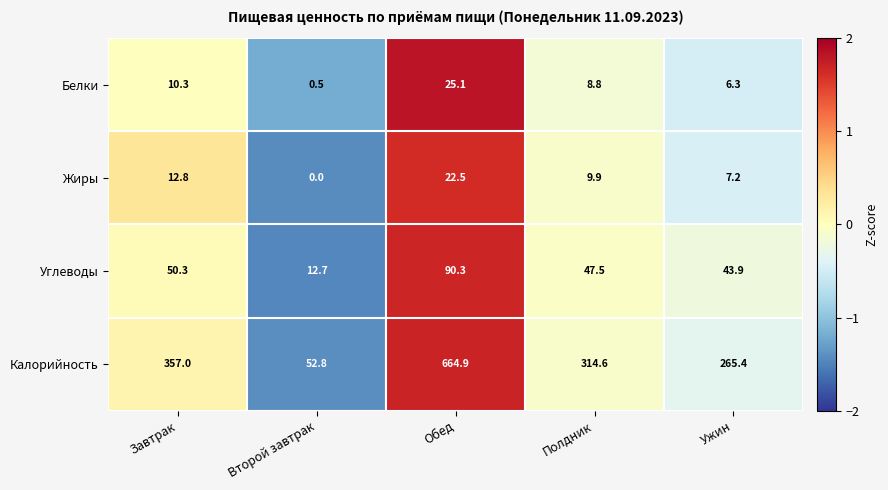

What is the minimum value for Углеводы?

12.7